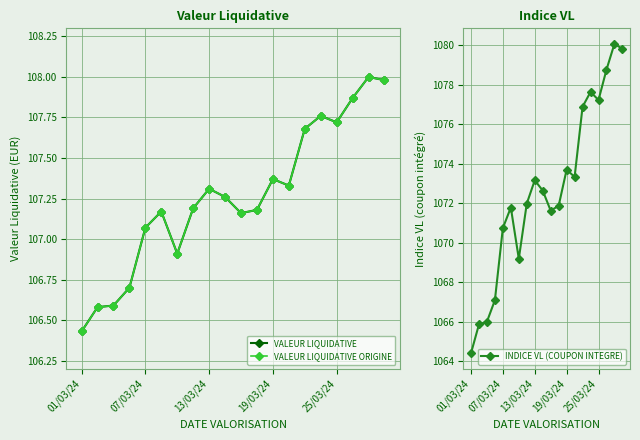

Which series has the largest total across all categories?

INDICE VL (COUPON INTEGRE)